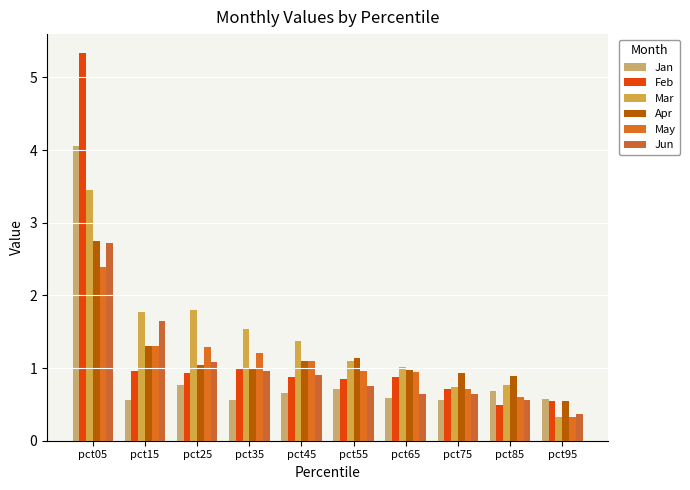

Which has a higher value, pct65 or pct95?

pct65